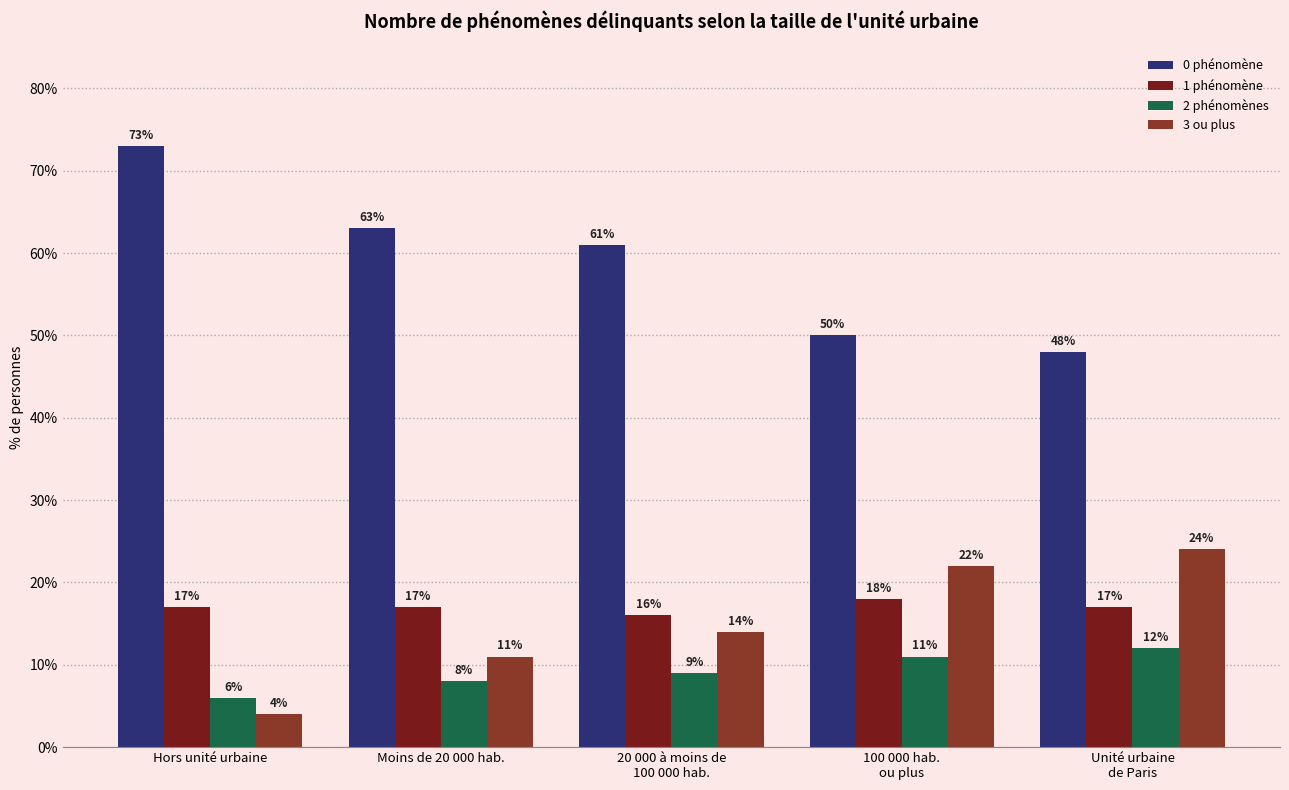

Which series has the largest range (max minus min)?

0 phénomène